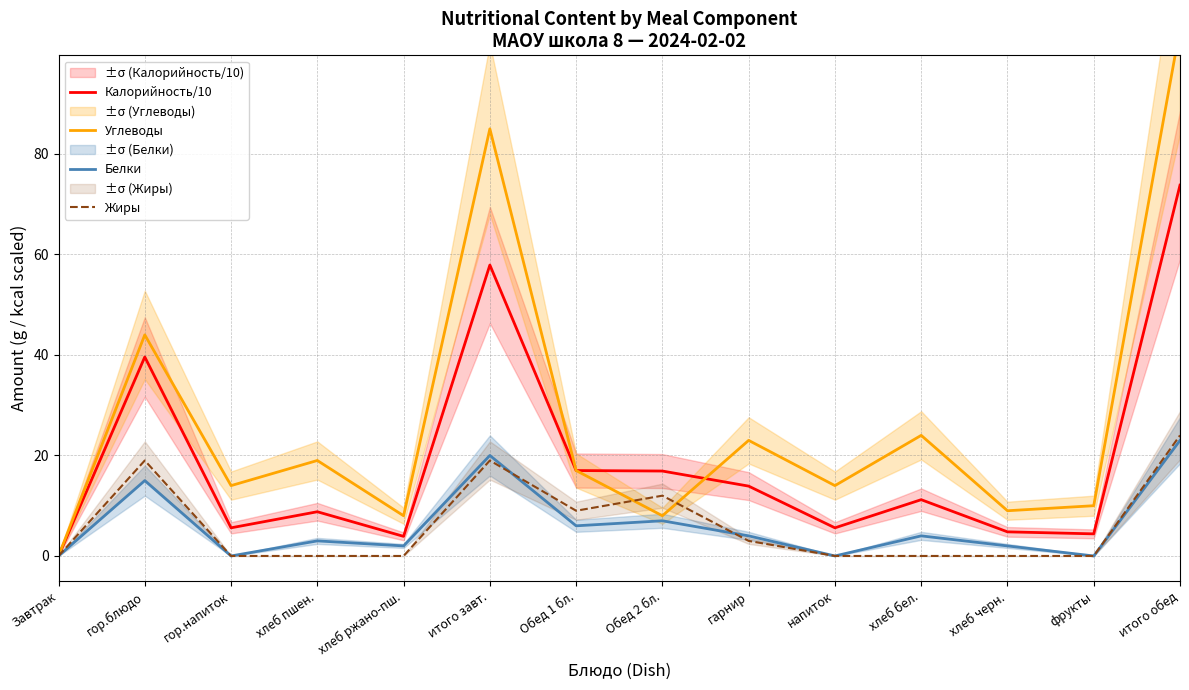

What is the spread (max minus min) of values at хлеб черн.?

9.0